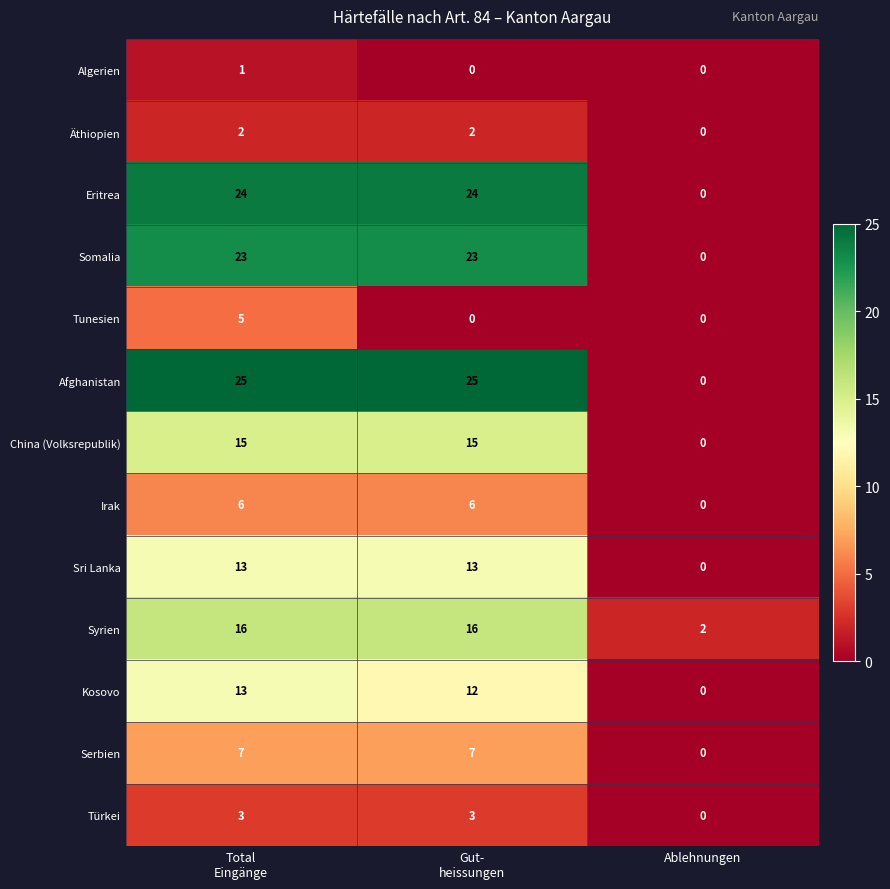

Is it true that Türkei equals 2 at Ablehnungen?

False